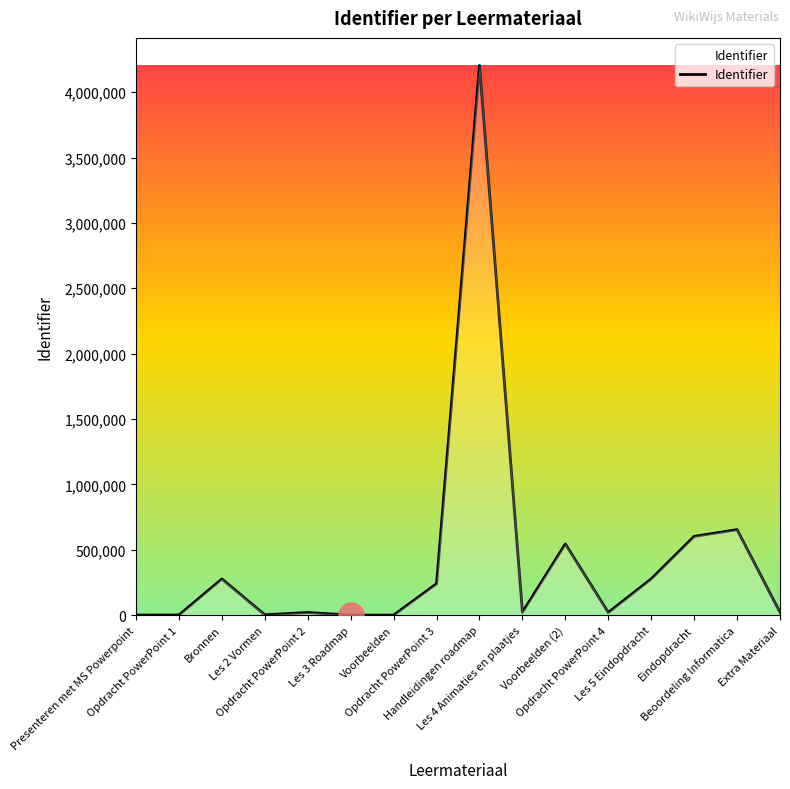

What is the maximum value shown in the chart?

4204851.0